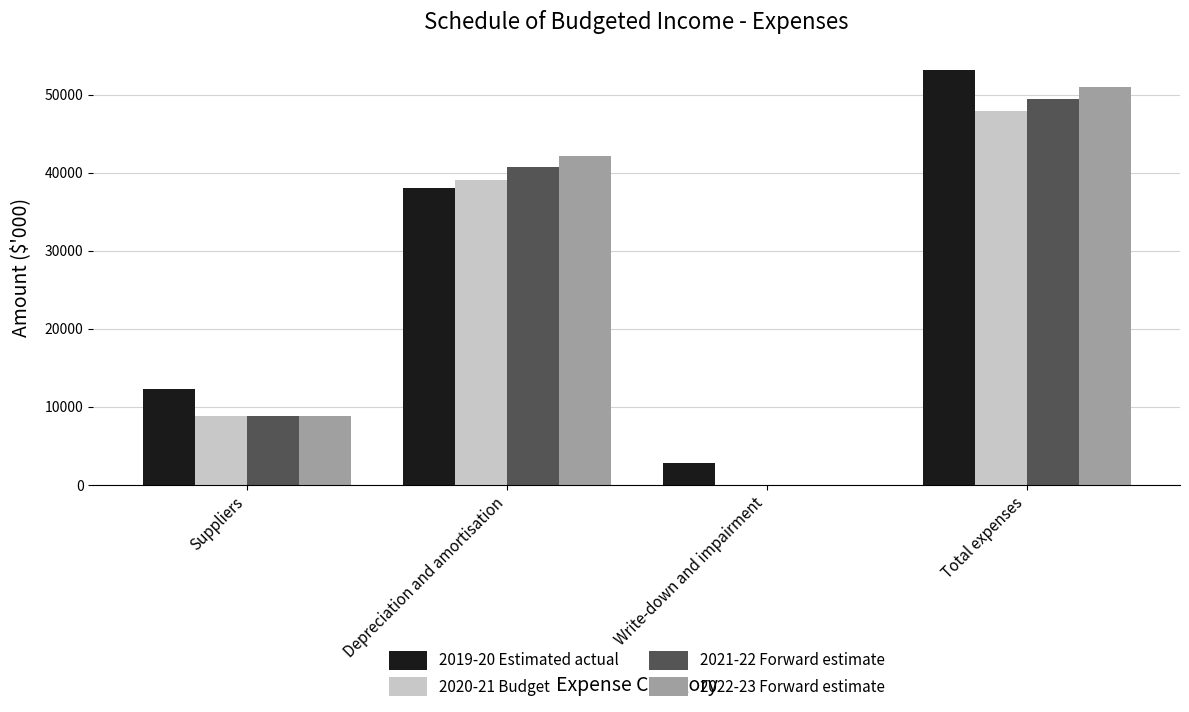

Is the value of 2020-21 Budget at Total expenses greater than the value of 2021-22 Forward estimate at Depreciation and amortisation?

Yes